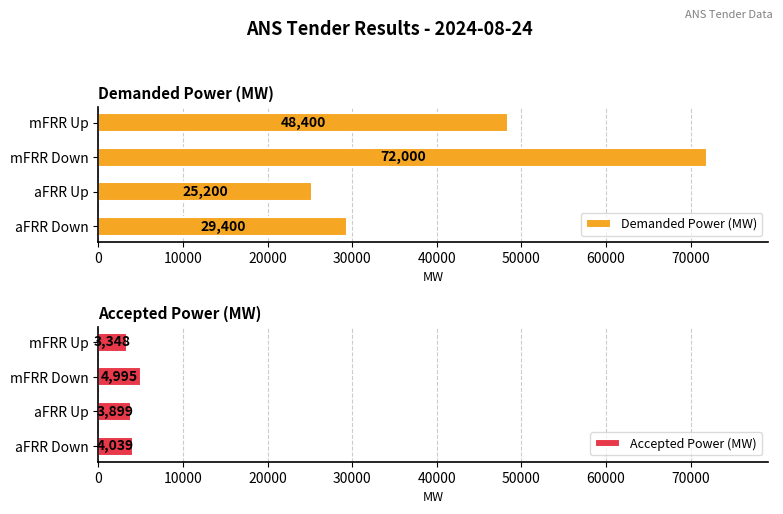

Read the Demanded Power (MW) value at mFRR Down.

72000